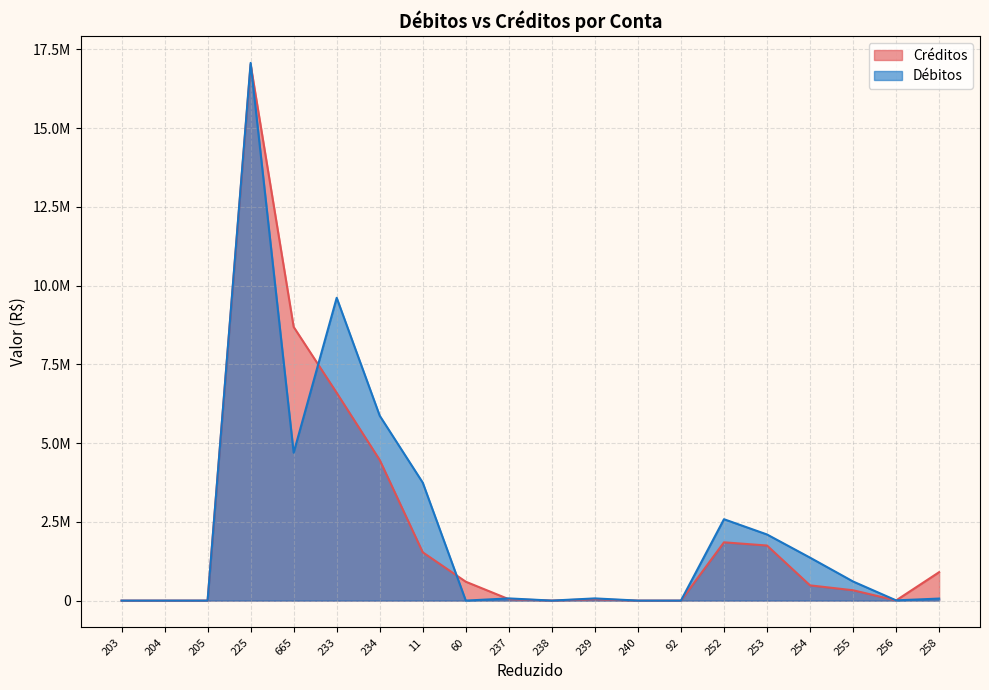

Where do Créditos and Débitos first cross each other?

225 and 665